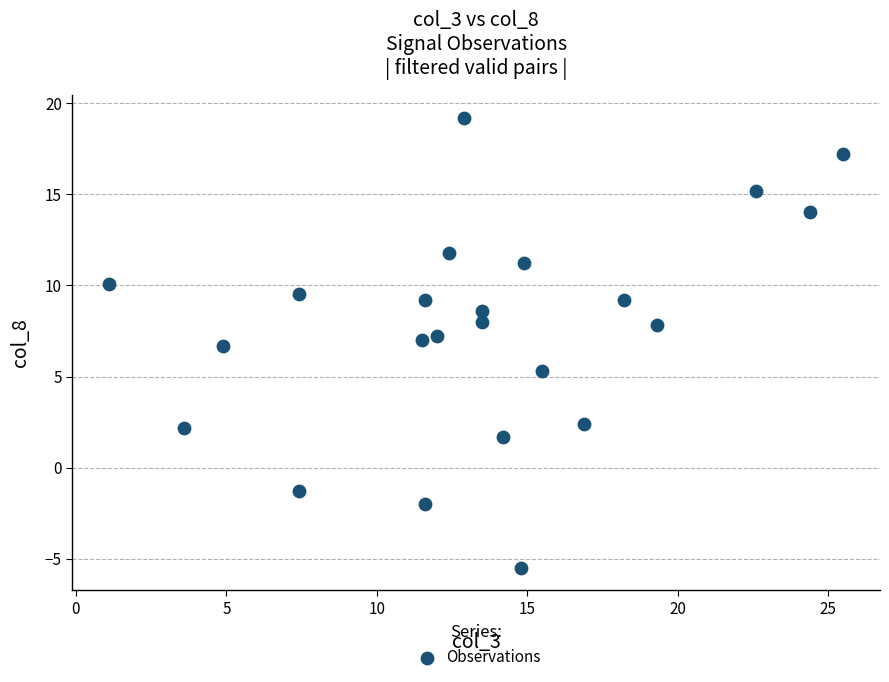

What is the range of Y values (max minus min)?

24.7